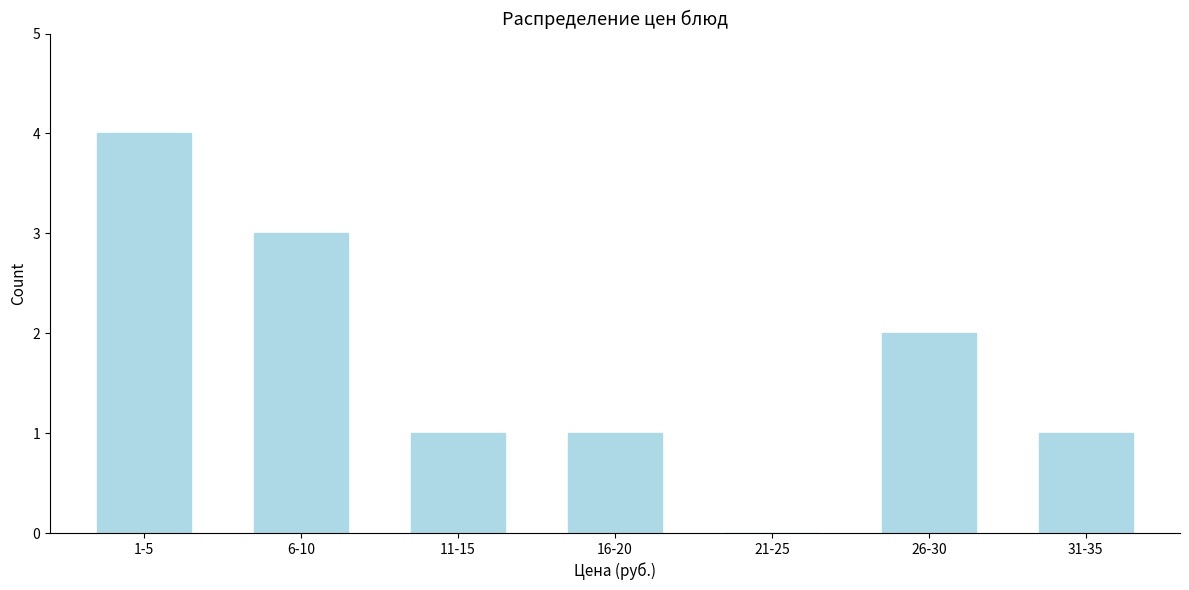

Reading left to right, list all the values displayed in this chart.

1-5=4	6-10=3	11-15=1	16-20=1	21-25=0	26-30=2	31-35=1